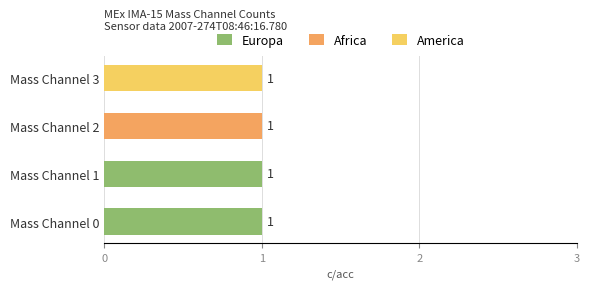

The value of Europa at Mass Channel 1 is 0. True or false?

False